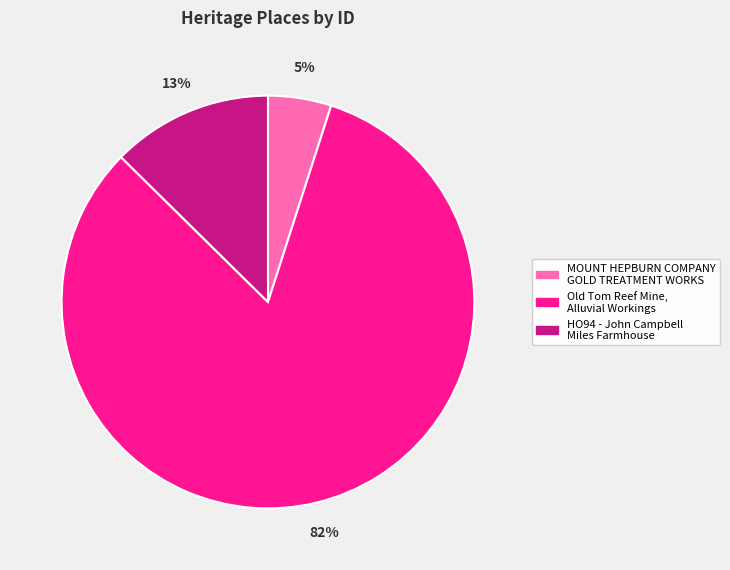

What percentage is the Old Tom Reef Mine, Alluvial Workings slice, to the nearest percent?

82%